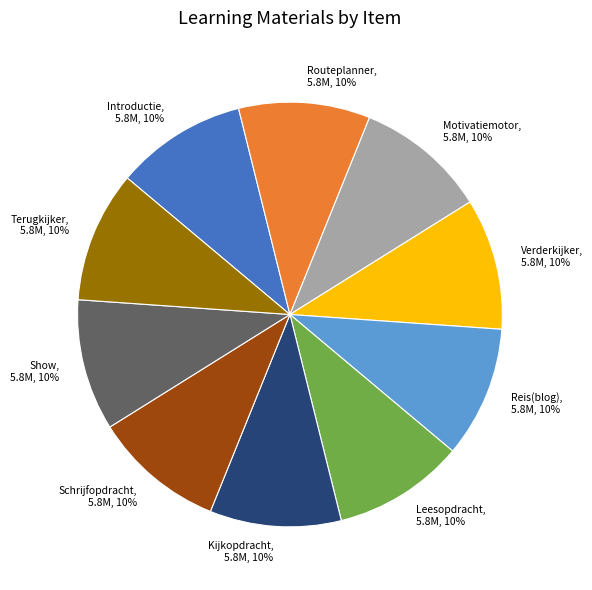

Does Introductie represent more than half of the total?

No